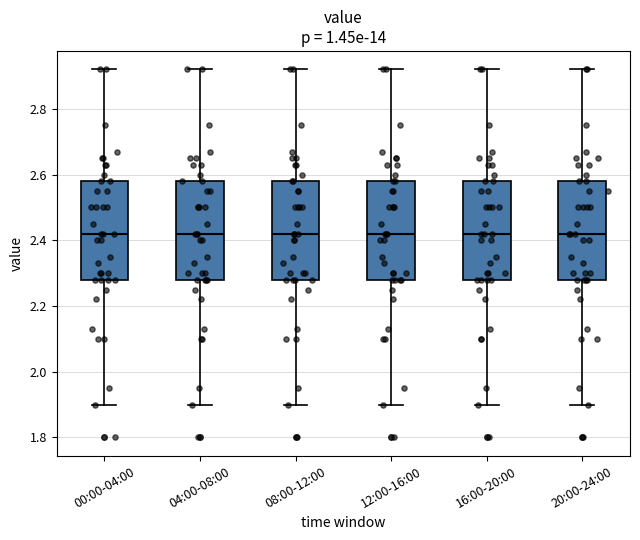

Reading left to right, read every box against the y-axis: the position of its median line, the range the box covers, and the ends of its whiskers. The values are not printed on the chart, so give them approximately, as read against the axis.

00:00-04:00: median 2.42, box 2.28 to 2.58, whiskers 1.90 to 2.92
04:00-08:00: median 2.42, box 2.28 to 2.58, whiskers 1.90 to 2.92
08:00-12:00: median 2.42, box 2.28 to 2.58, whiskers 1.90 to 2.92
12:00-16:00: median 2.42, box 2.28 to 2.58, whiskers 1.90 to 2.92
16:00-20:00: median 2.42, box 2.28 to 2.58, whiskers 1.90 to 2.92
20:00-24:00: median 2.42, box 2.28 to 2.58, whiskers 1.90 to 2.92